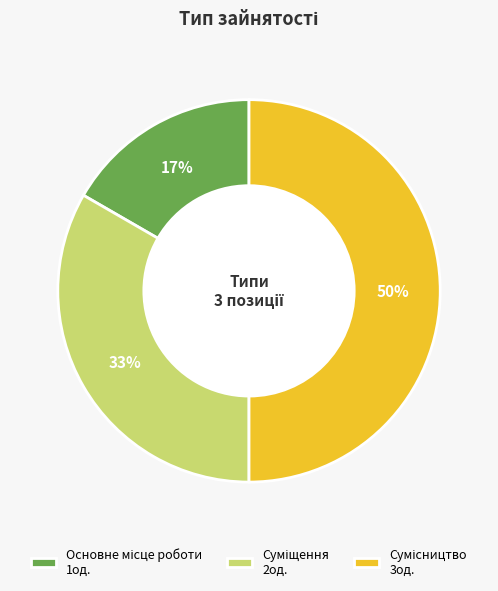

To the nearest percent, what is the difference between the largest and smallest slice percentages?

33%